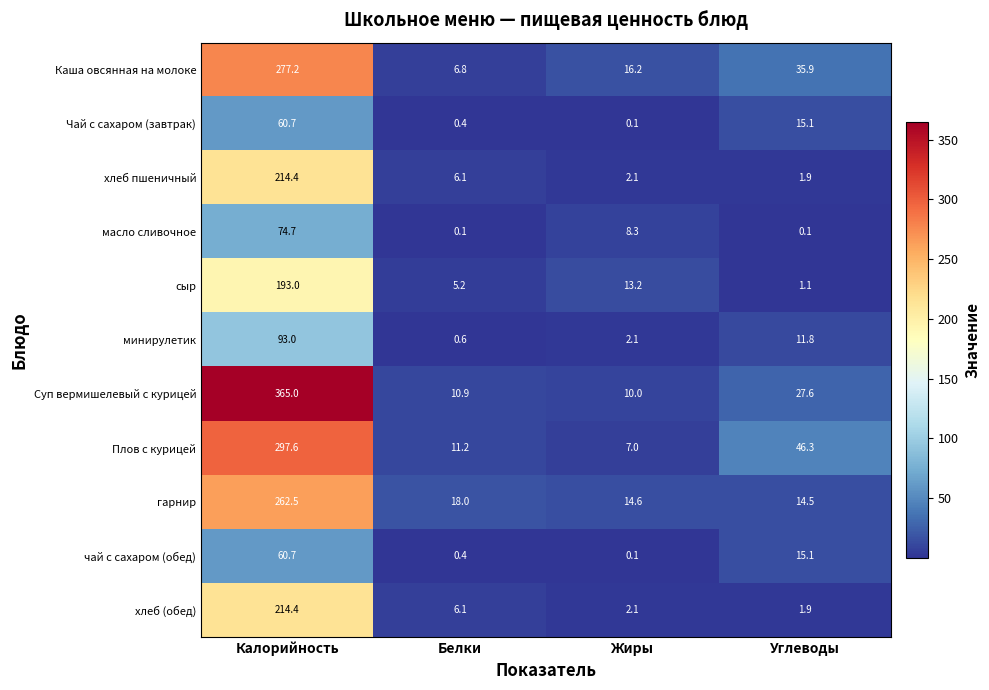

What is the spread (max minus min) of values at Жиры?

16.1